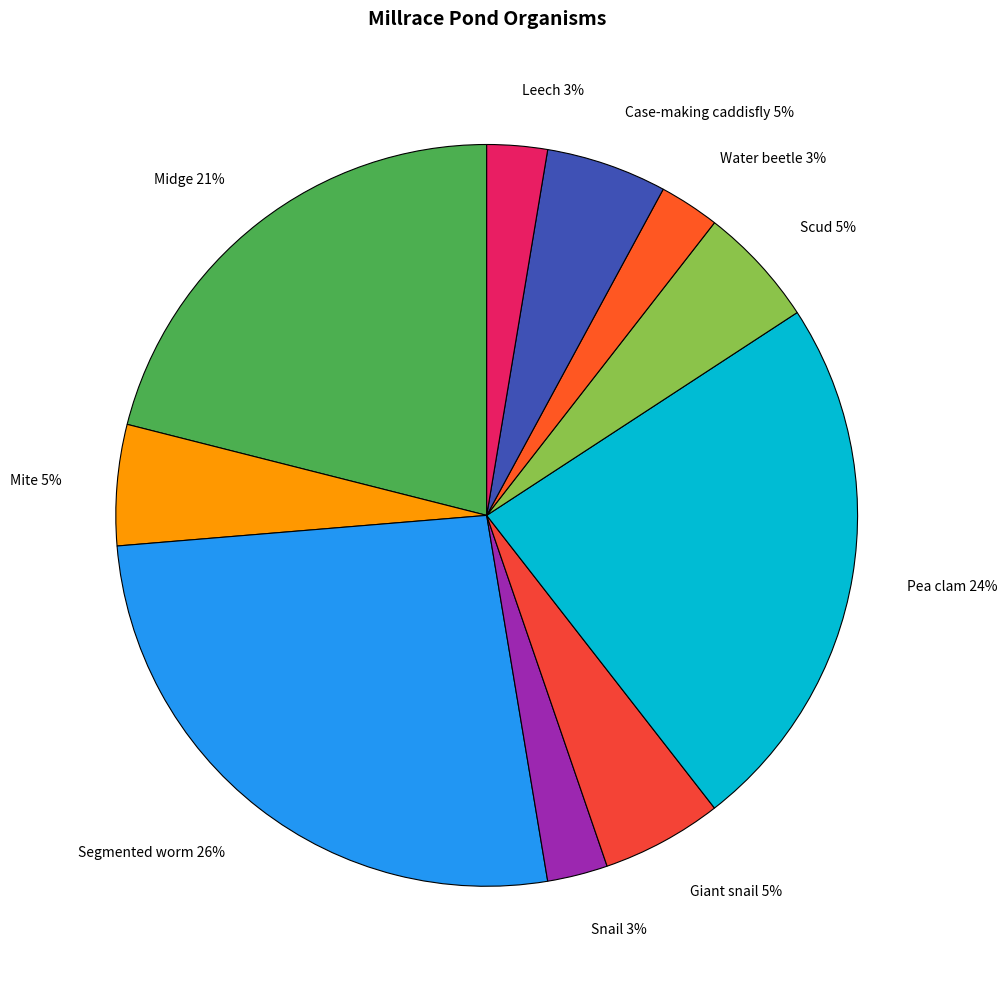

Count the number of slices in the pie.

10